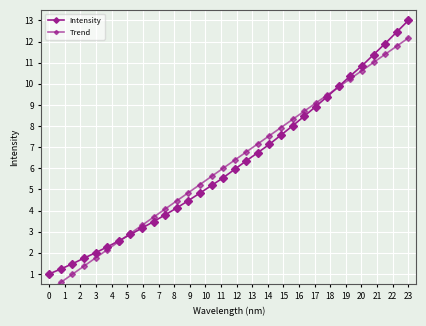

Rank the series by their maximum value, from lowest to highest.

Trend, Intensity